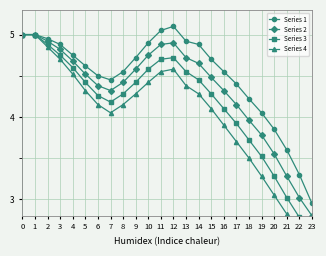

What is the minimum value for Series 1?

3.0